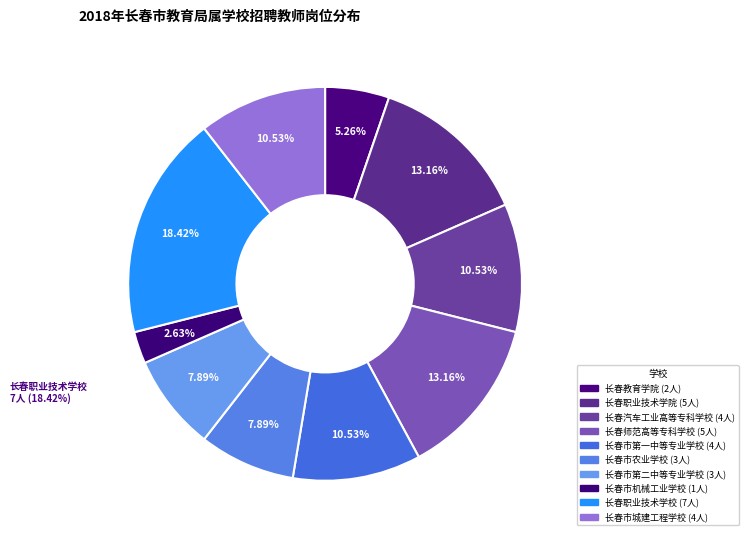

Count the number of slices in the pie.

10